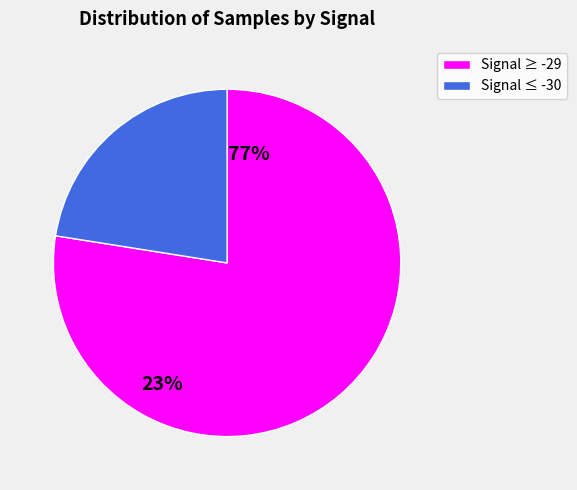

Is there a majority slice in this chart?

Yes